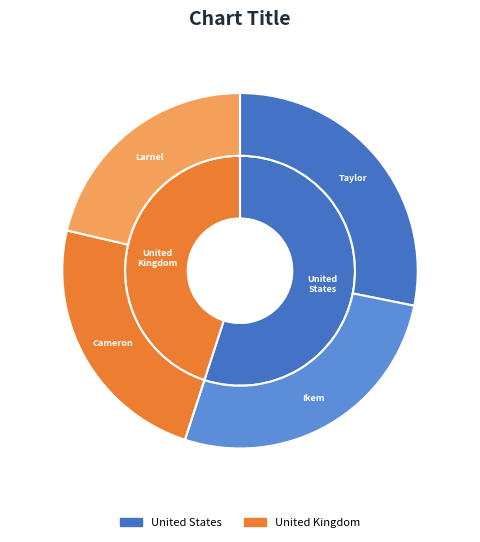

Does Ikem account for over 50% of the chart?

No